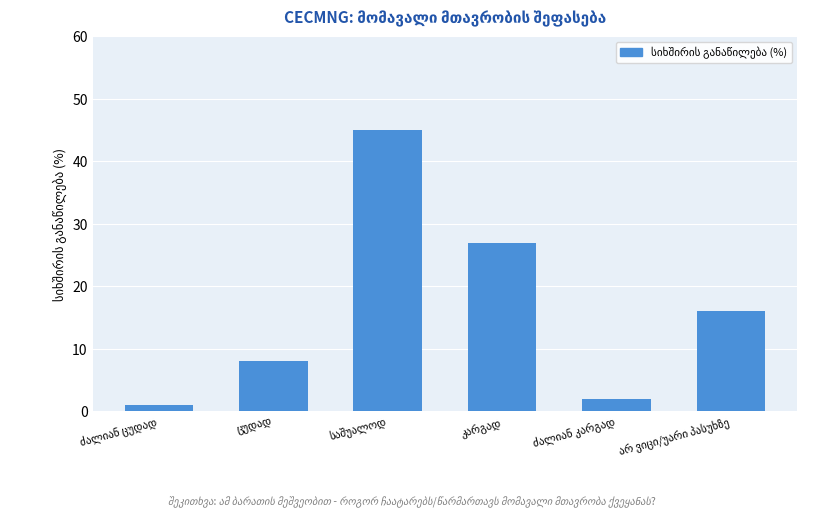

What is the maximum value shown in the chart?

45